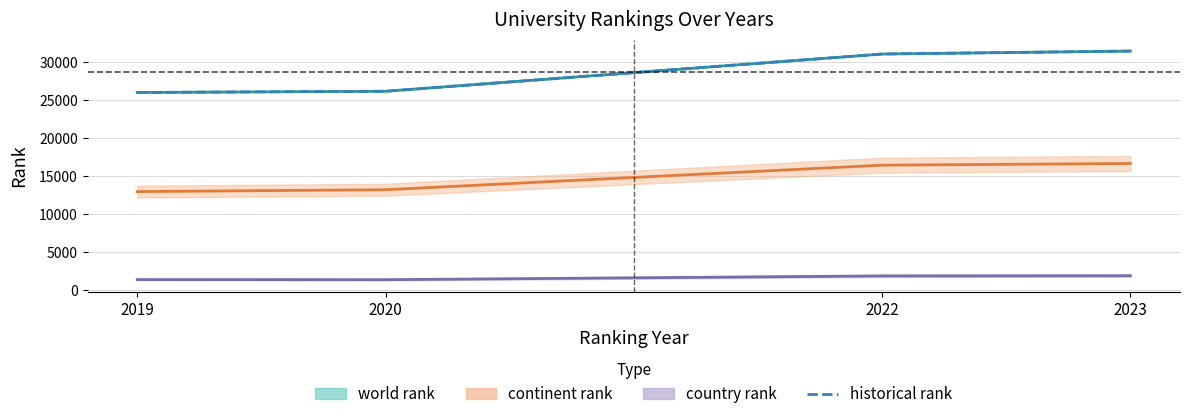

At which category does the chart reach its minimum across all series?

2019